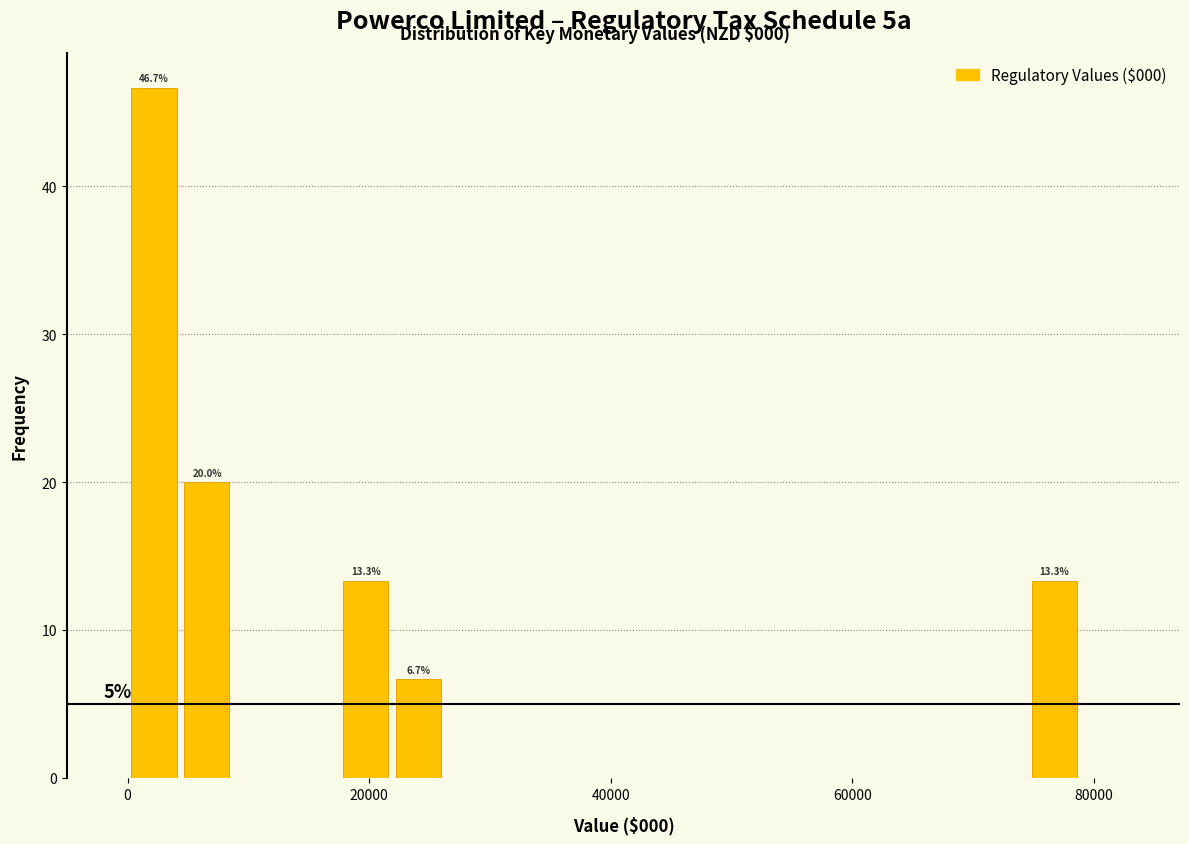

Read against the x-axis, roughly where is the centre of the tallest bar?

2000